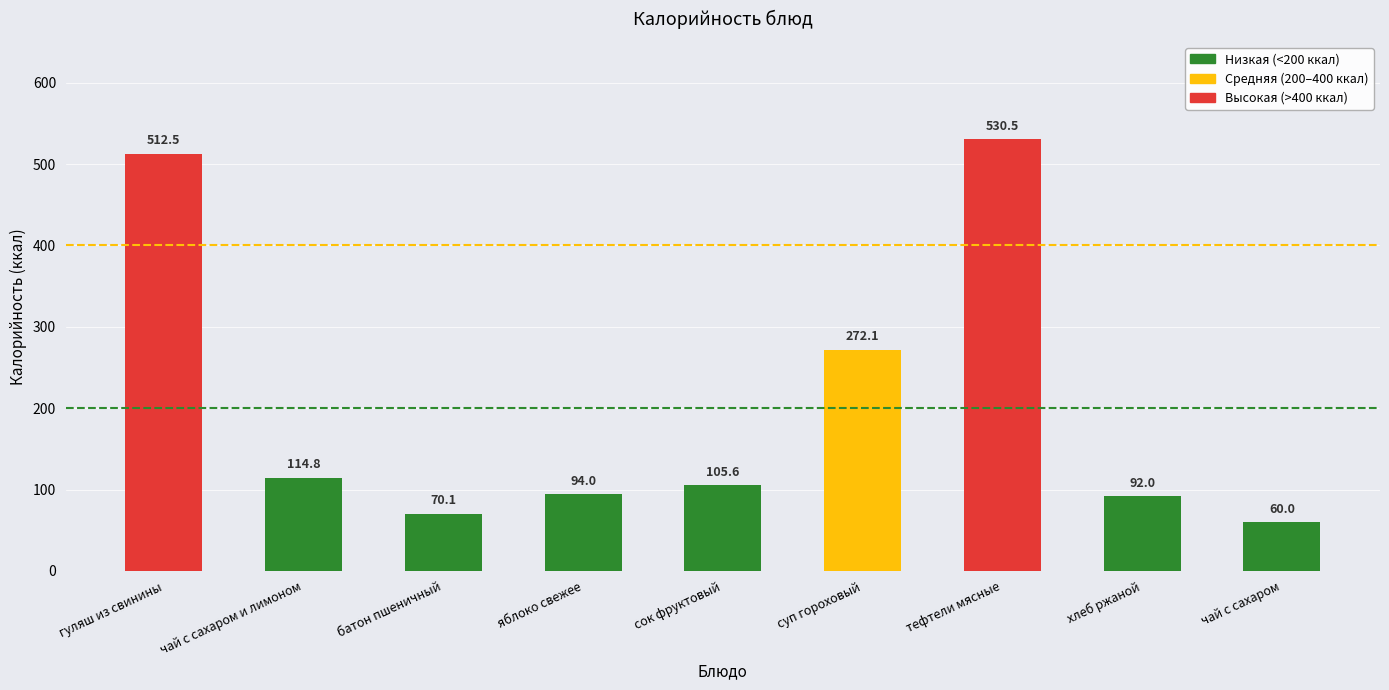

Which label corresponds to the smallest value in the chart?

чай с сахаром